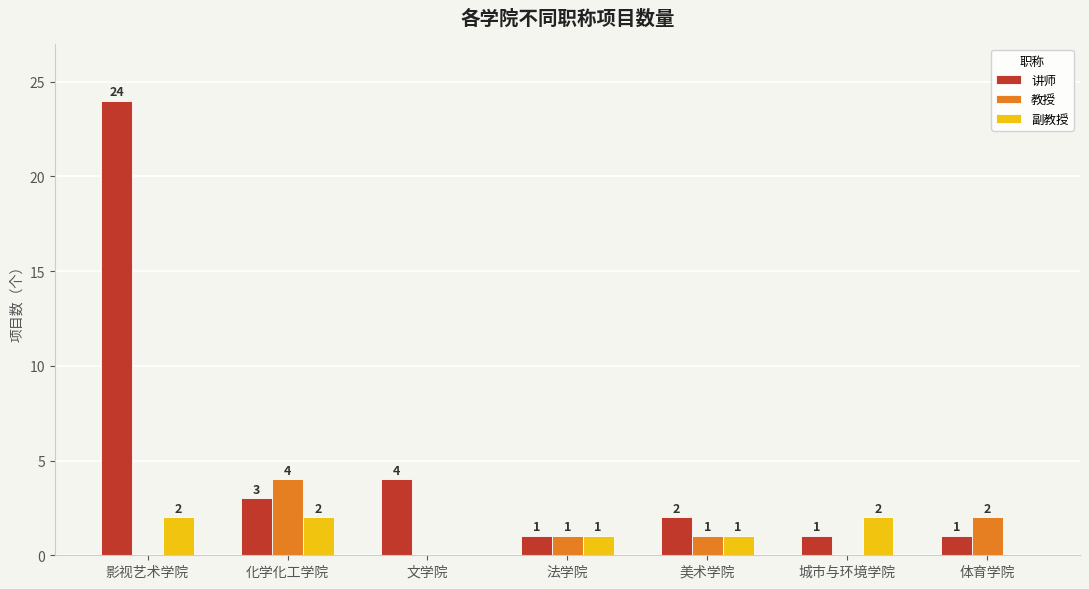

Which series has the largest total across all categories?

讲师